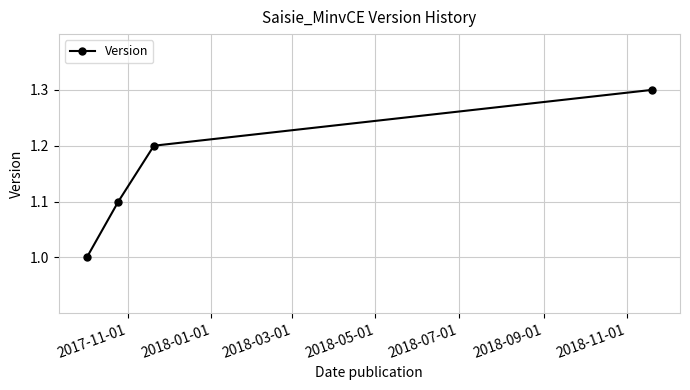

What is the smallest value displayed?

1.0